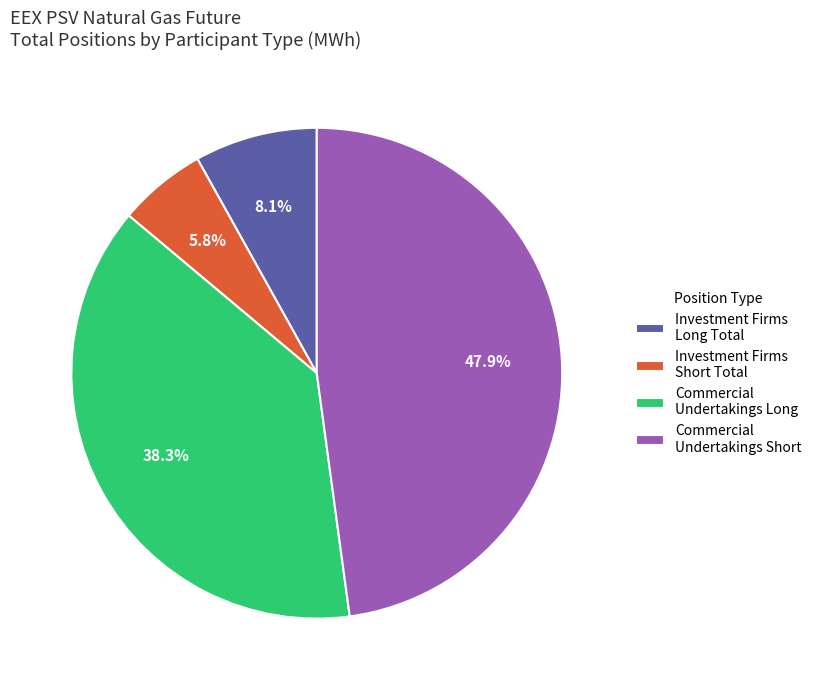

How many slices are in this pie chart?

4